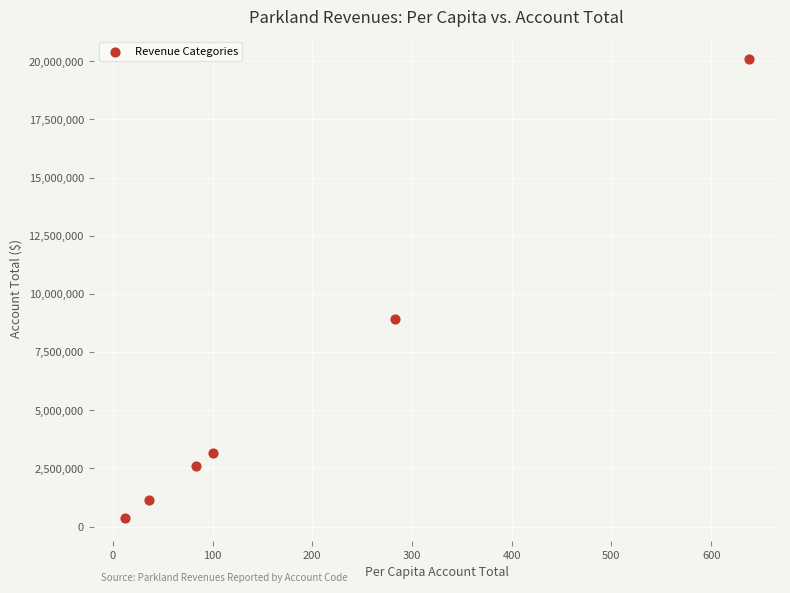

What is the range of Y values (max minus min)?

19694002